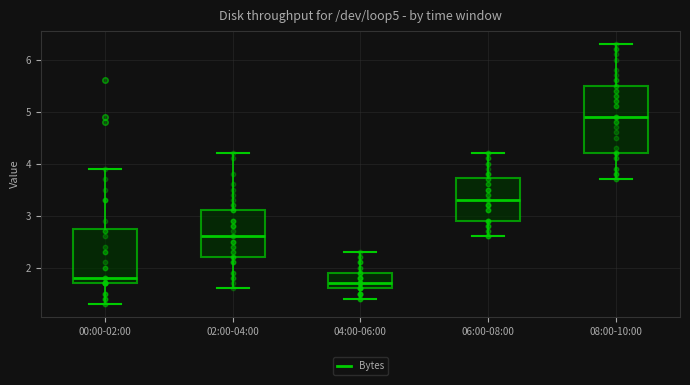

Comparing the boxes themselves (not the whiskers), which one is the tallest?

08:00-10:00